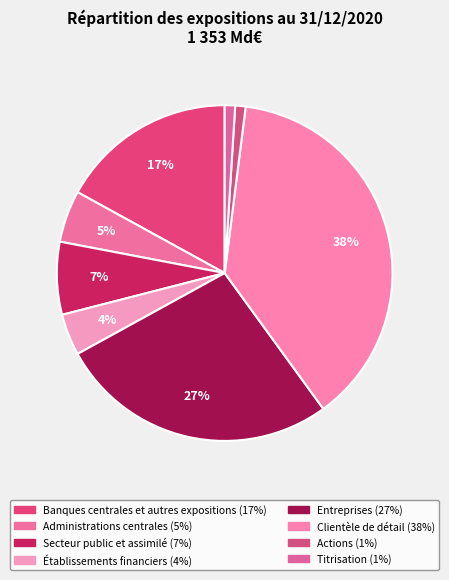

Count the number of slices in the pie.

8